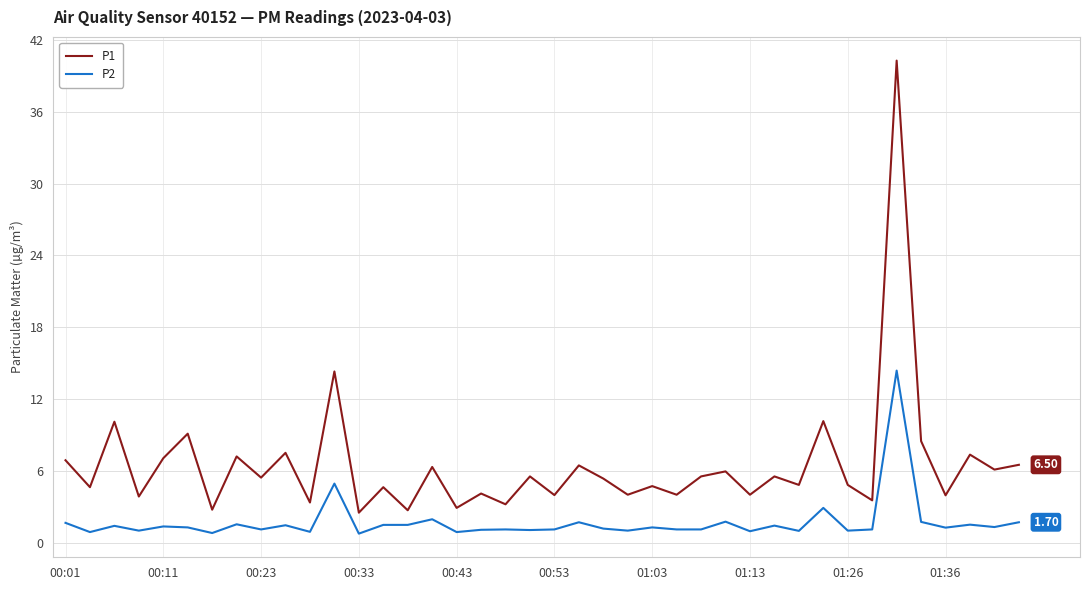

List the series in order of their overall mean, lowest first.

P2, P1